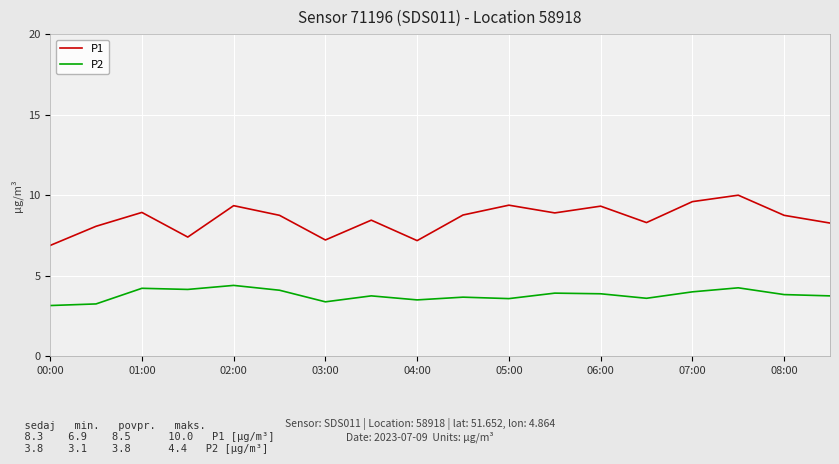

Which series has the widest spread of values?

P1